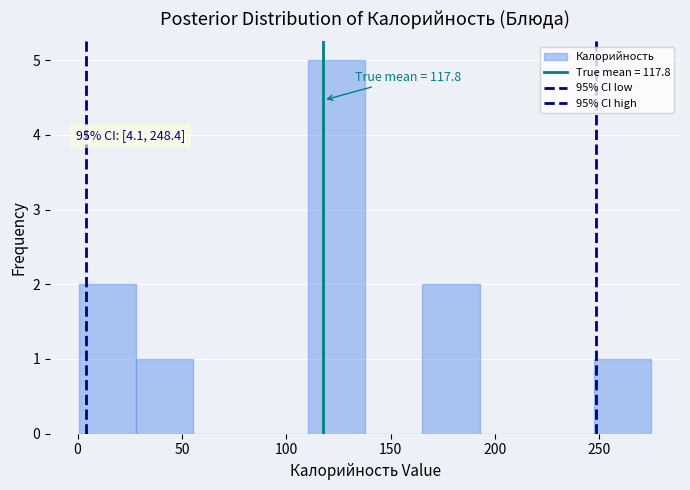

Over which range of the x-axis is the bar tallest?

110 to 140